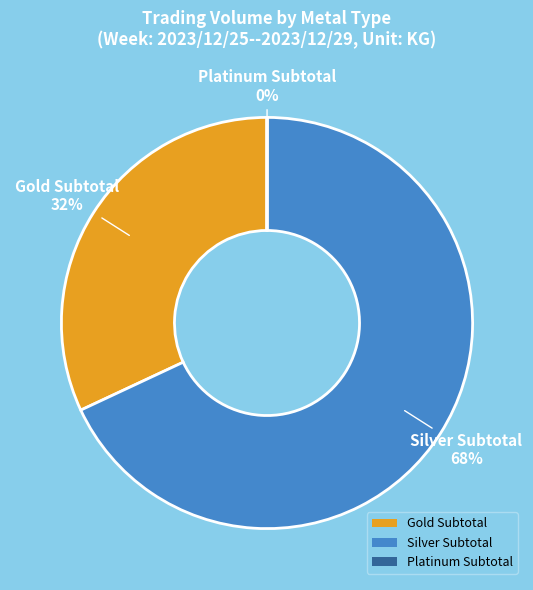

Which category has the biggest portion of the pie?

Silver Subtotal